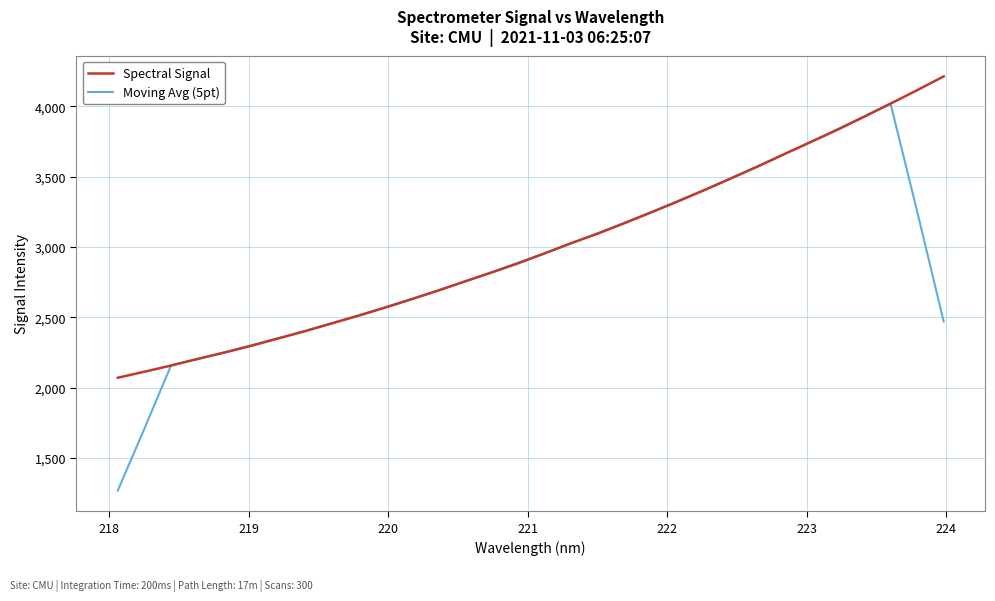

True or false: Spectral Signal has more than 1 points higher than both neighbors.

False